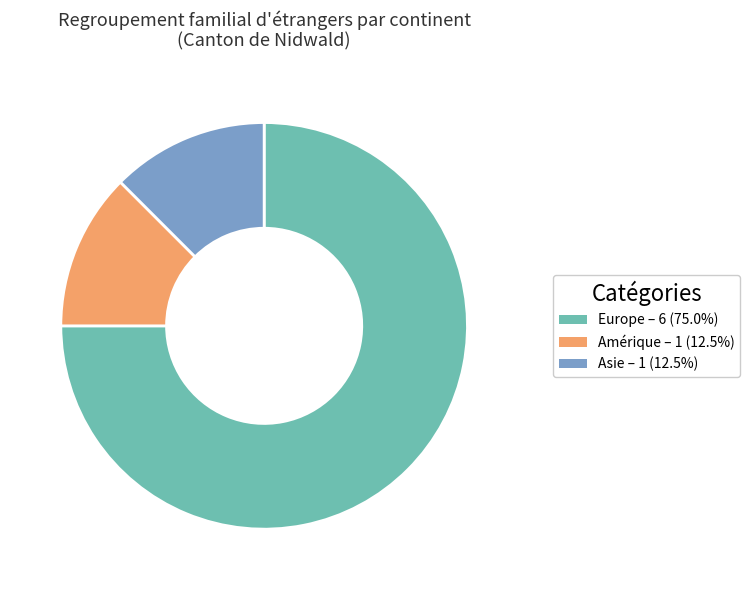

How many slices are in this pie chart?

3